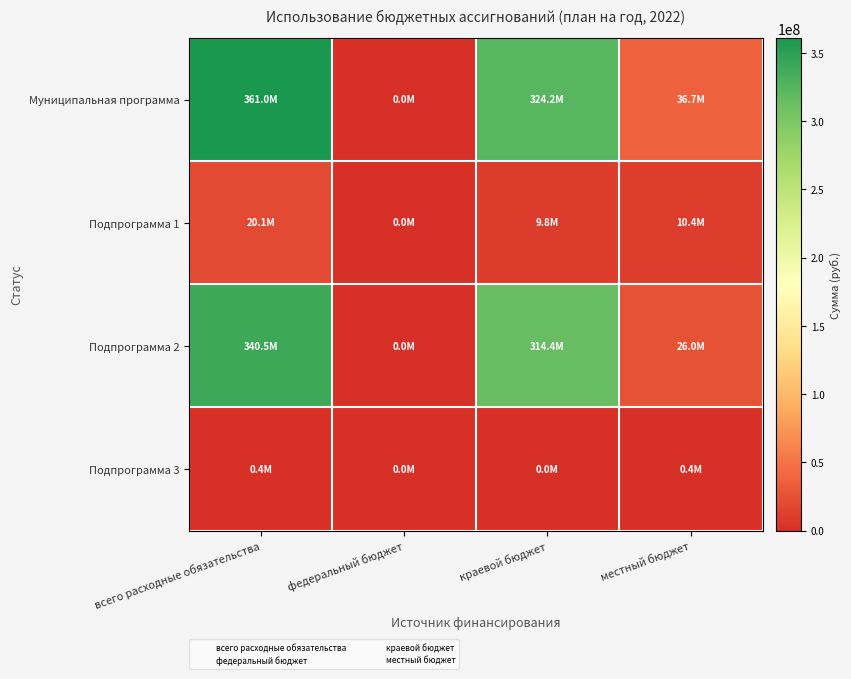

Rank the series at местный бюджет from lowest to highest value.

Подпрограмма 3, Подпрограмма 1, Подпрограмма 2, Муниципальная программа